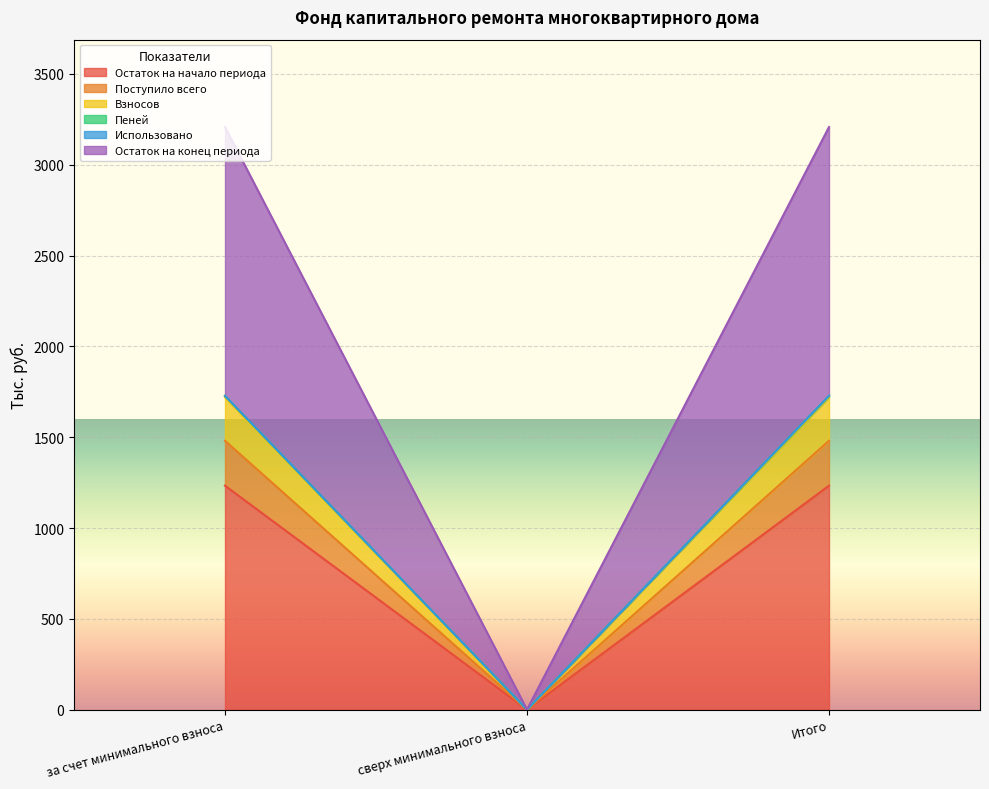

The value of Остаток на начало периода at сверх минимального взноса is 0.0. True or false?

True